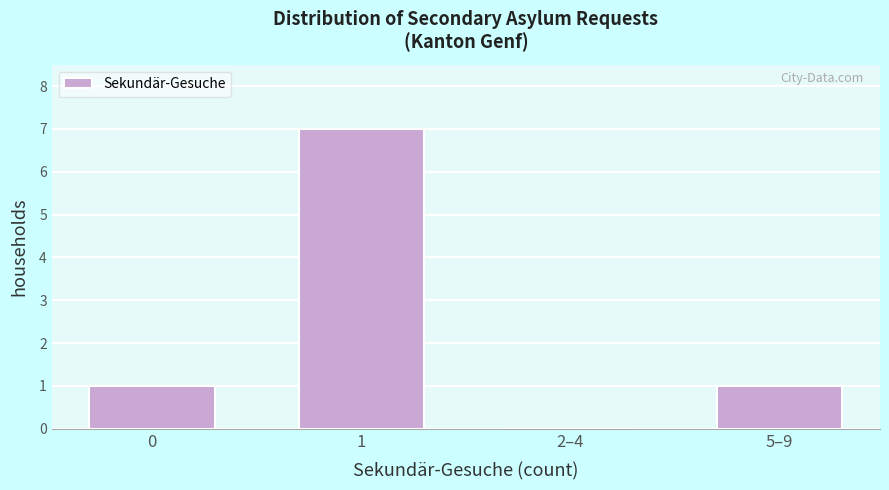

Reading right to left, list all the values displayed in this chart.

5–9=1	2–4=0	1=7	0=1